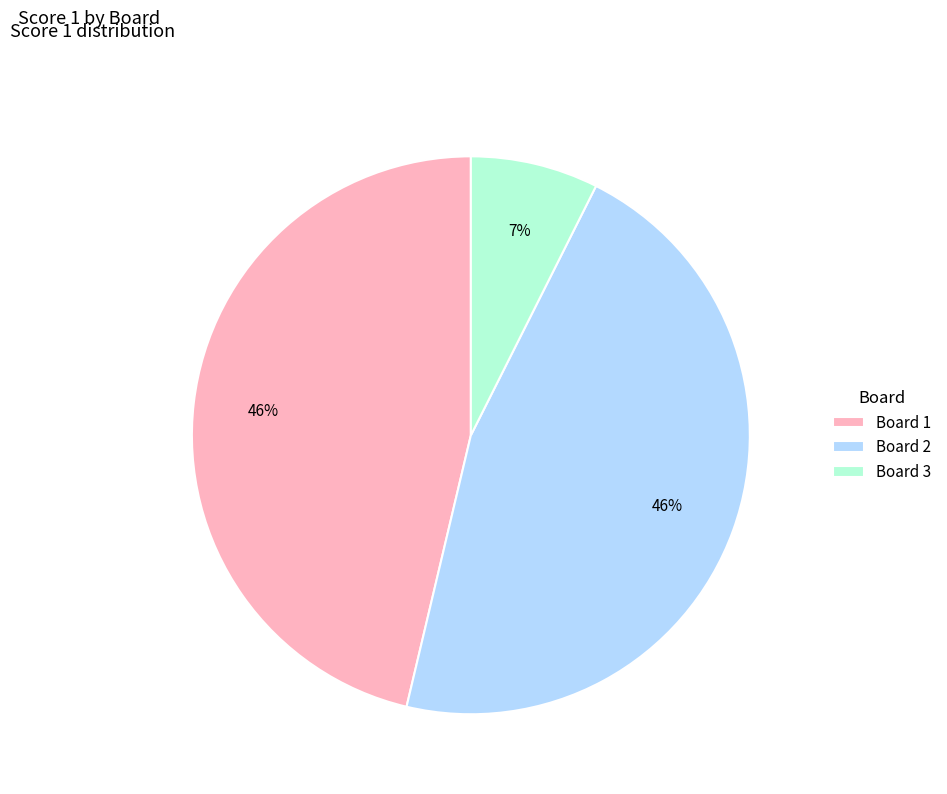

The Board 3 slice represents 18% of the pie. True or false?

False